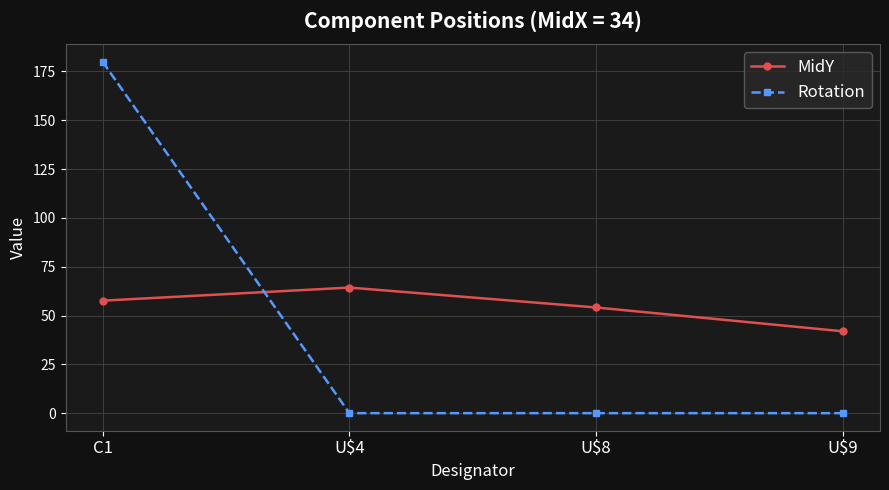

What is the difference between the highest and lowest values at U$8?

54.1